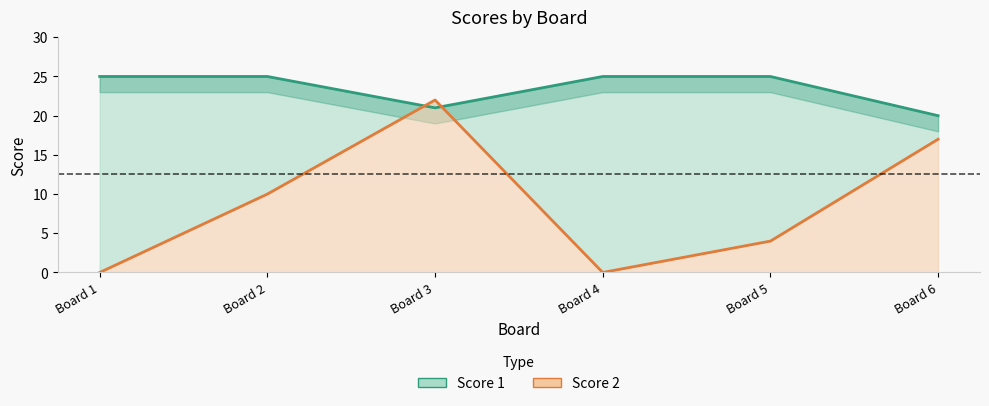

What is the difference between the second highest and minimum values in the Score 2 series?

17